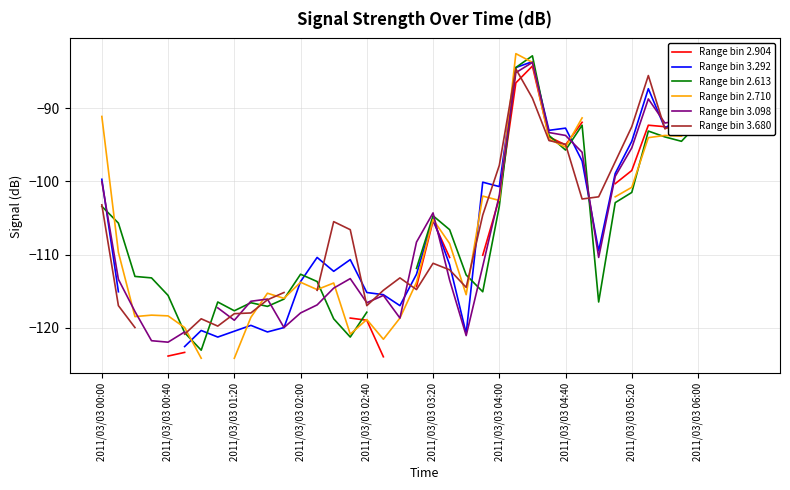

What is the approximate value of Range bin 3.098 at 11?

-120.0